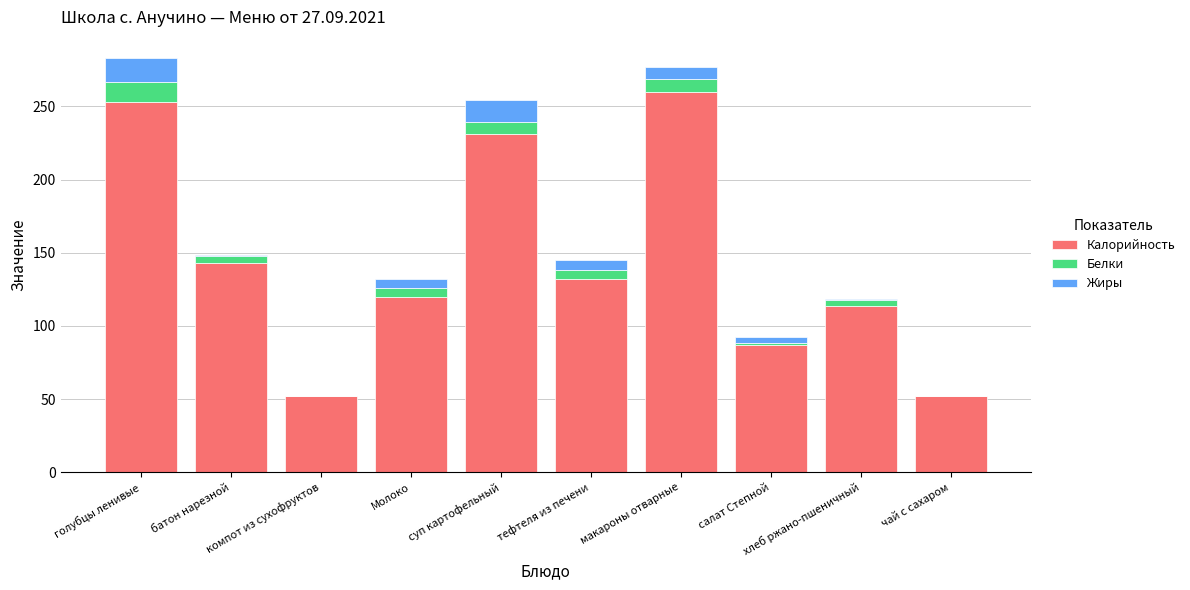

What is the sum of all Калорийность values?

1443.8